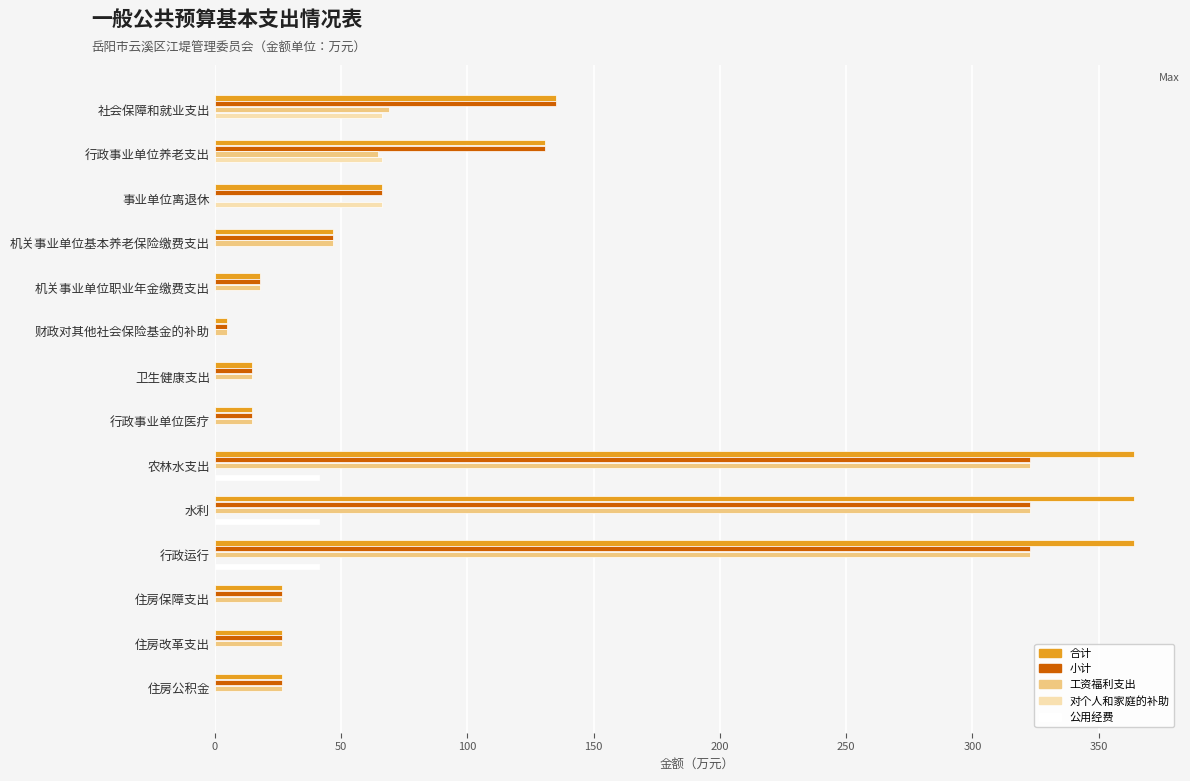

What is the sum of all 工资福利支出 values?

1280.3